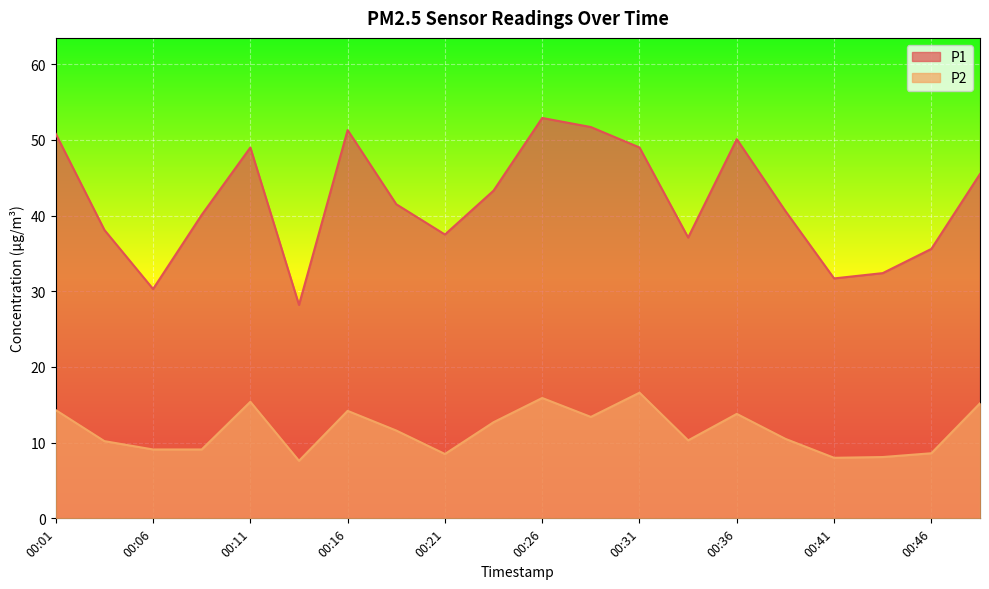

At 00:21, list the series in order from smallest to largest.

P2, P1